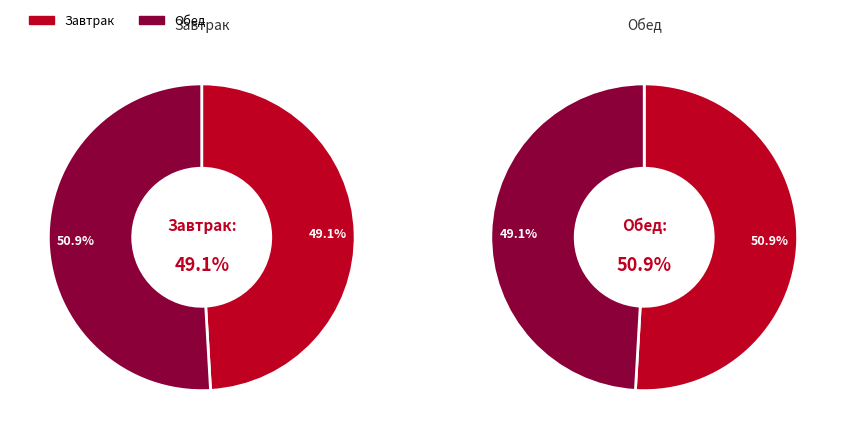

Is it true that Пюре с рыбной котлетой is 12% of the pie?

False